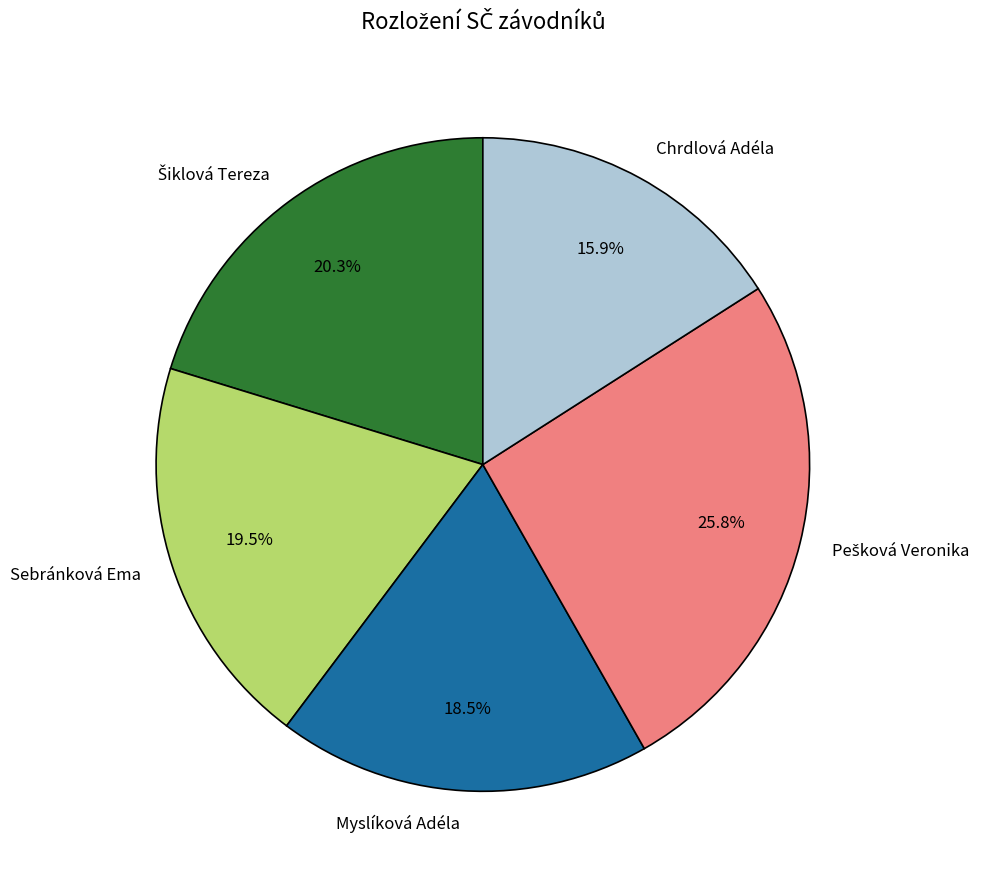

Is it true that Myslíková Adéla is 9% of the pie?

False